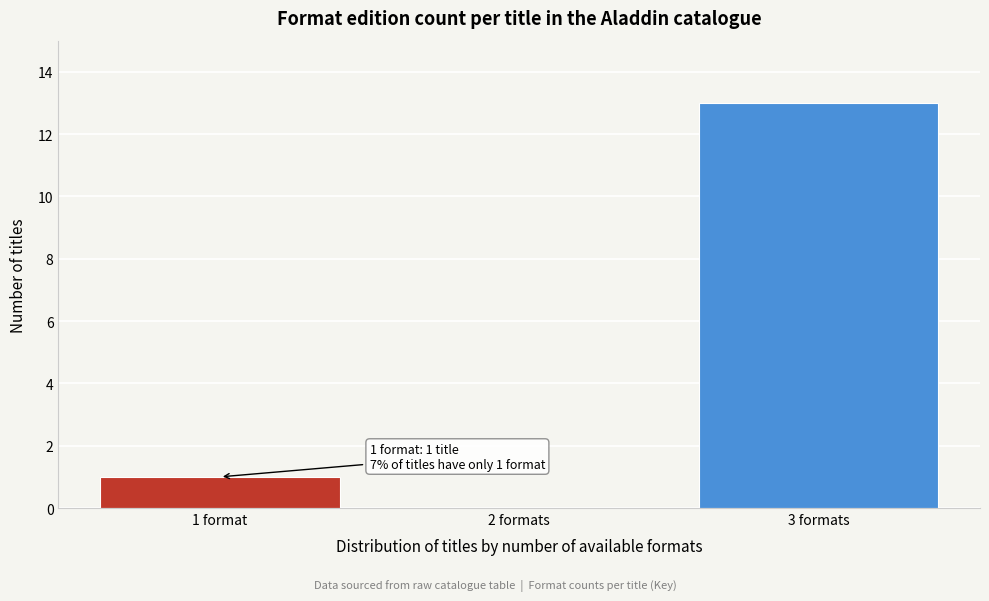

Reading left to right, list all the values displayed in this chart.

1 format=1	2 formats=0	3 formats=13